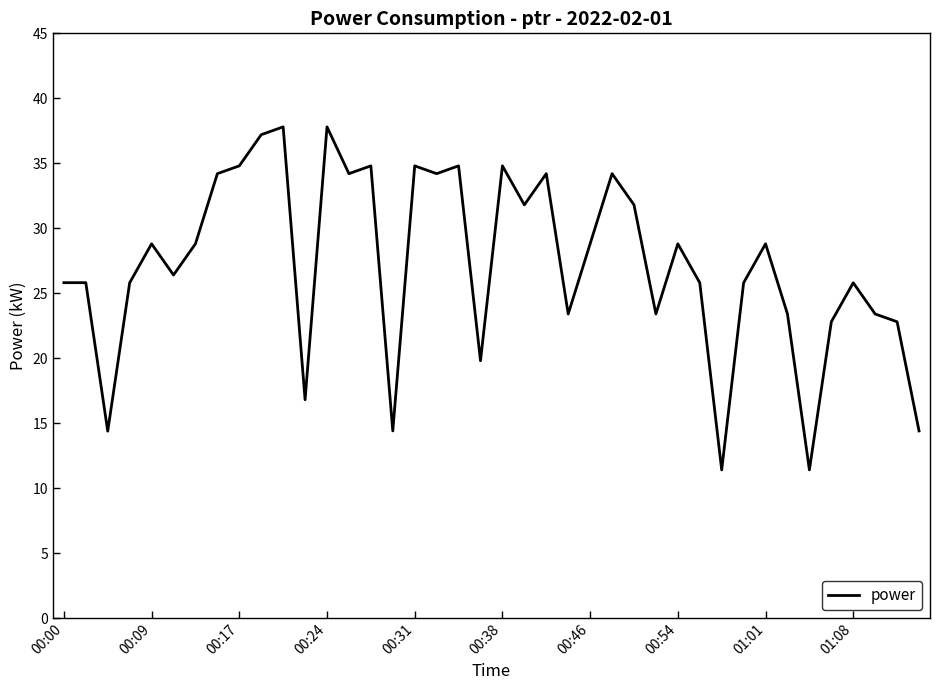

What is the smallest value displayed?

11.4